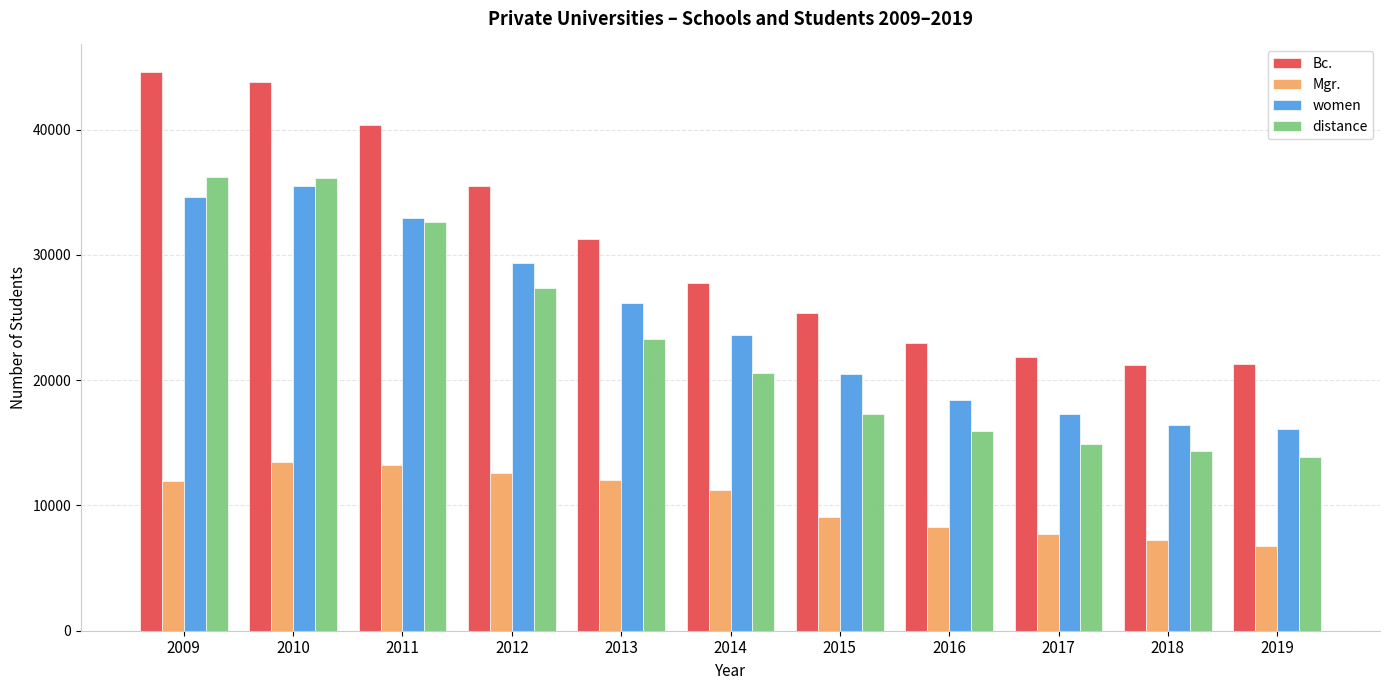

At 2014, list the series in order from smallest to largest.

Mgr., distance, women, Bc.